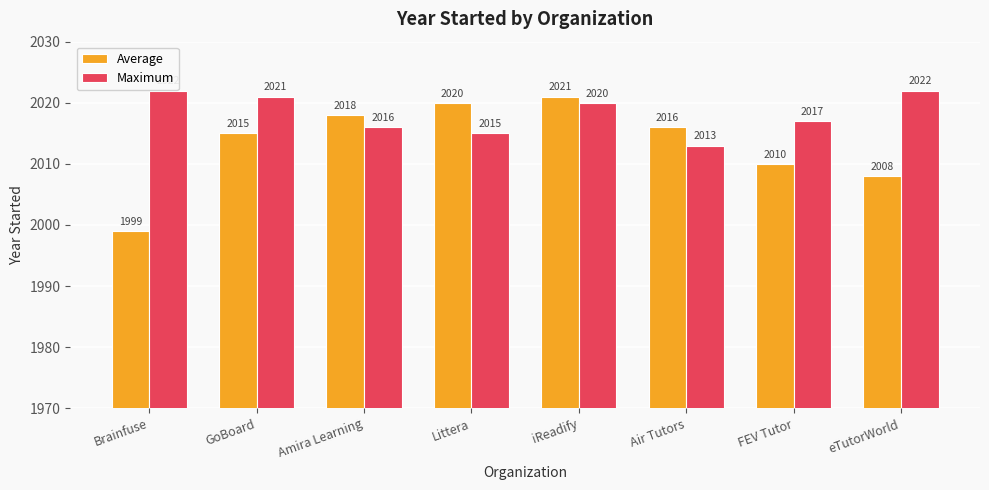

List the series in order of their overall mean, highest first.

Maximum, Average